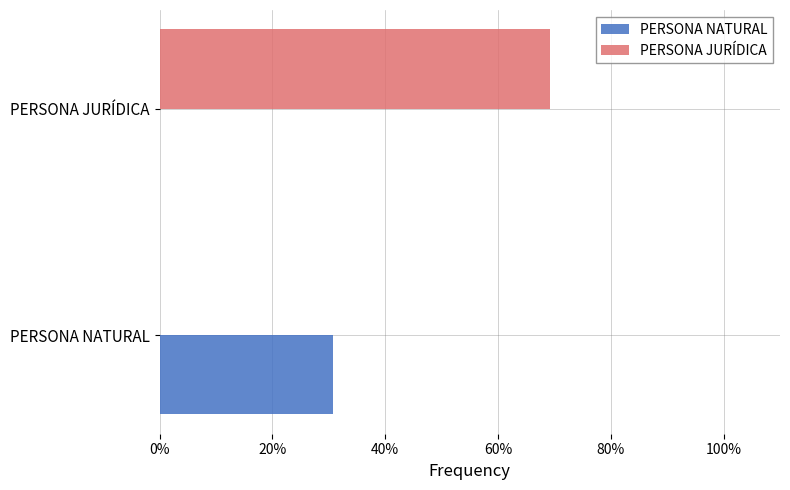

The value of PERSONA NATURAL at PERSONA NATURAL is 30.7. True or false?

True